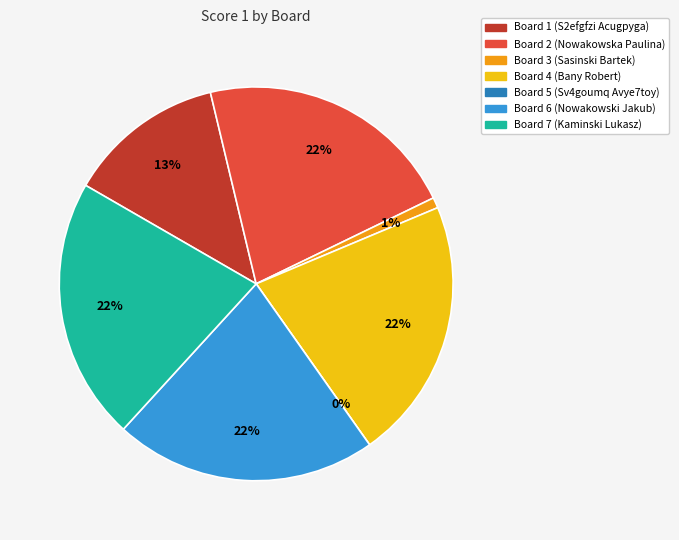

The Board 1 slice represents 13% of the pie. True or false?

True